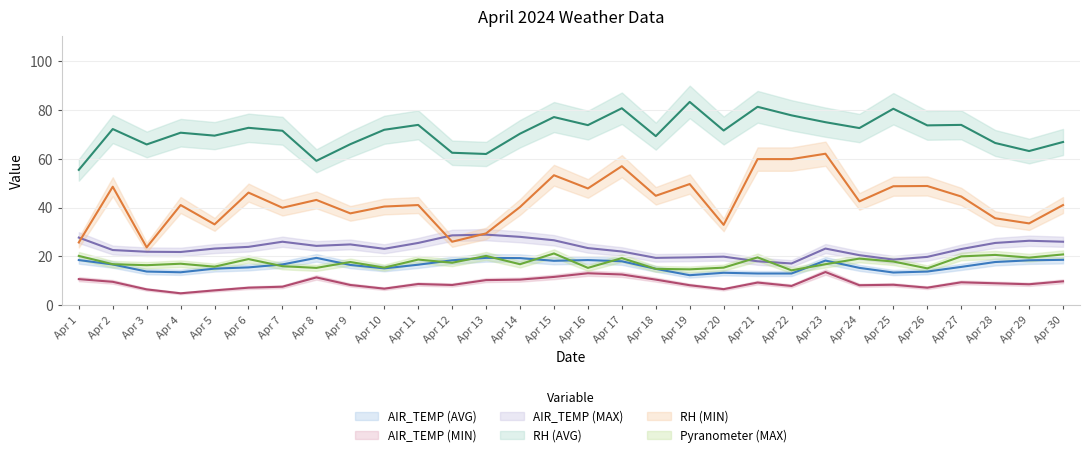

Rank the series by their maximum value, from highest to lowest.

RH (AVG), RH (MIN), AIR_TEMP (MAX), Pyranometer (MAX), AIR_TEMP (AVG), AIR_TEMP (MIN)